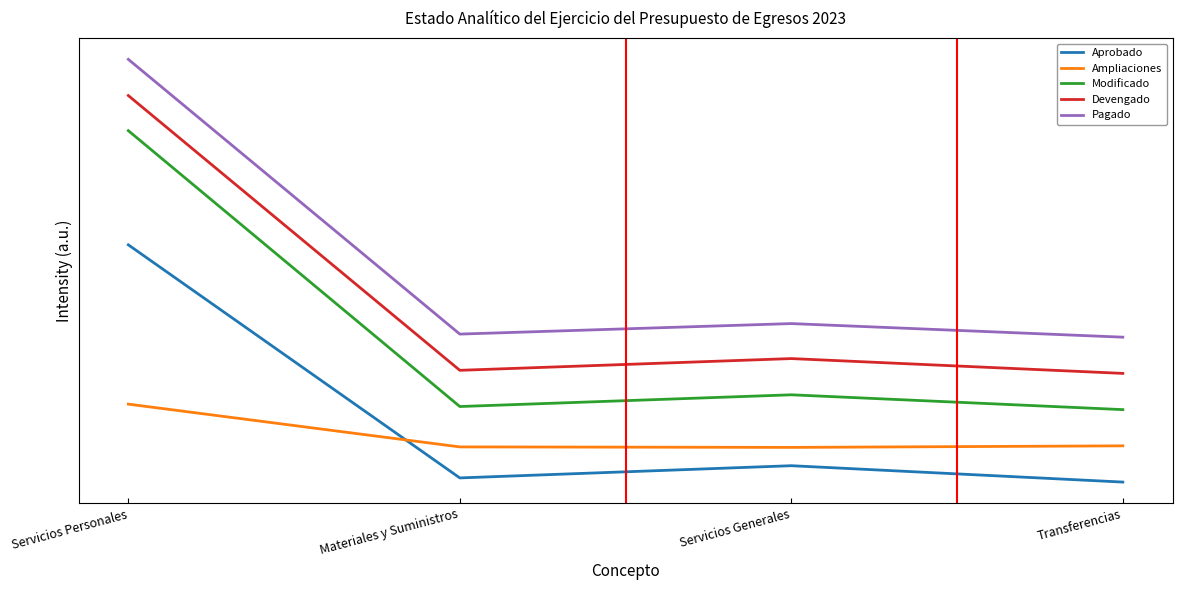

Reading left to right, extract all data points from this chart.

Aprobado: 523916296	9179139	36152809	0
Ampliaciones: 172135476	77666075	76583443	80000000
Modificado: 776051772	166845214	192736252	160000000
Devengado: 853572173	246809246	272735547	240000000
Pagado: 933572173	326809246	350017856	320000000